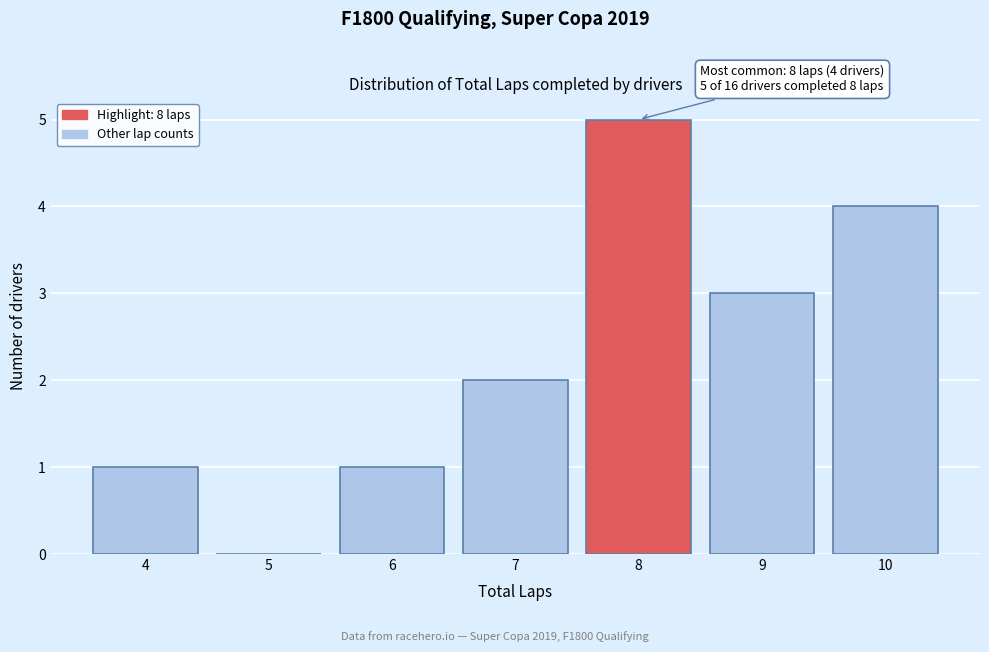

Over which range of the x-axis is the bar tallest?

7.5 to 8.5